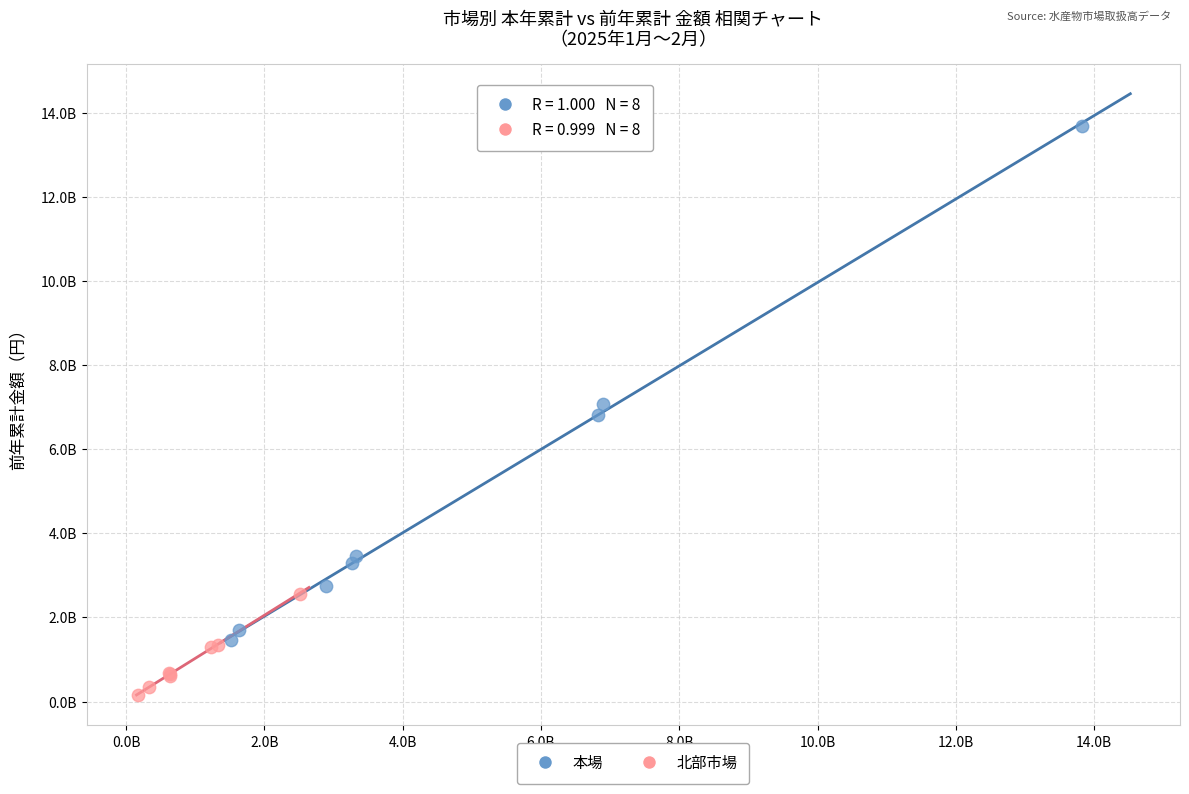

Which series has the largest Y range (max minus min)?

本場